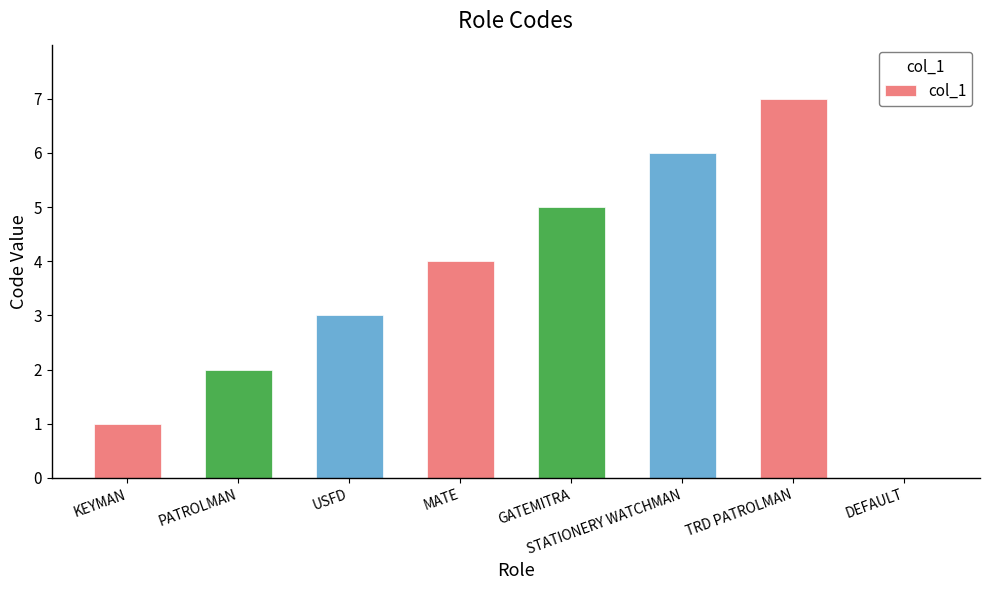

What is the sum of all values?

28